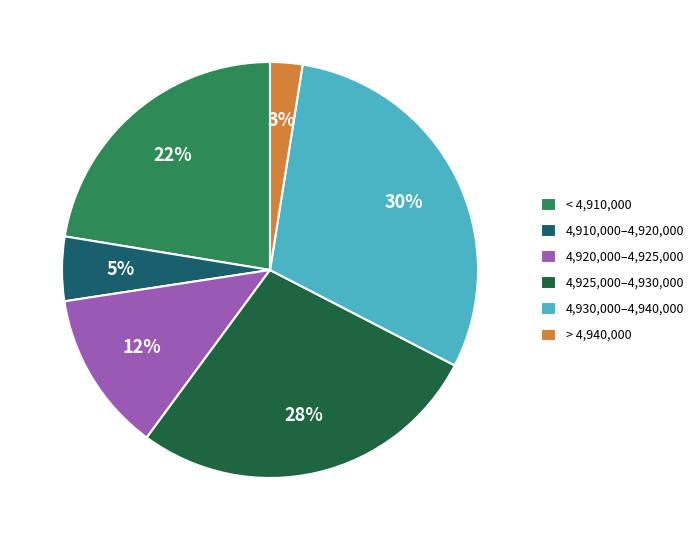

Combined, do 4,925,000–4,930,000 and 4,920,000–4,925,000 account for over 50%?

No